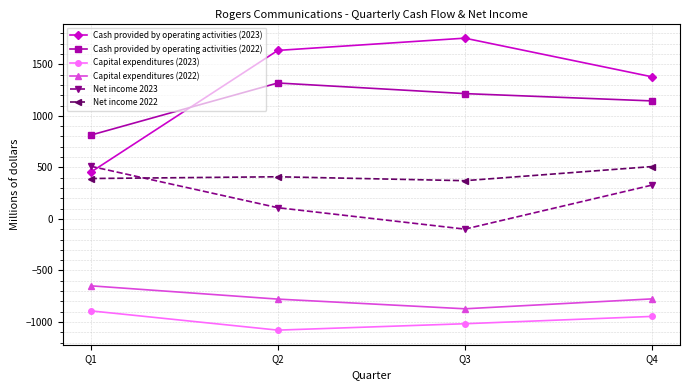

The value of Cash provided by operating activities (2022) at Q2 is 1319. True or false?

True